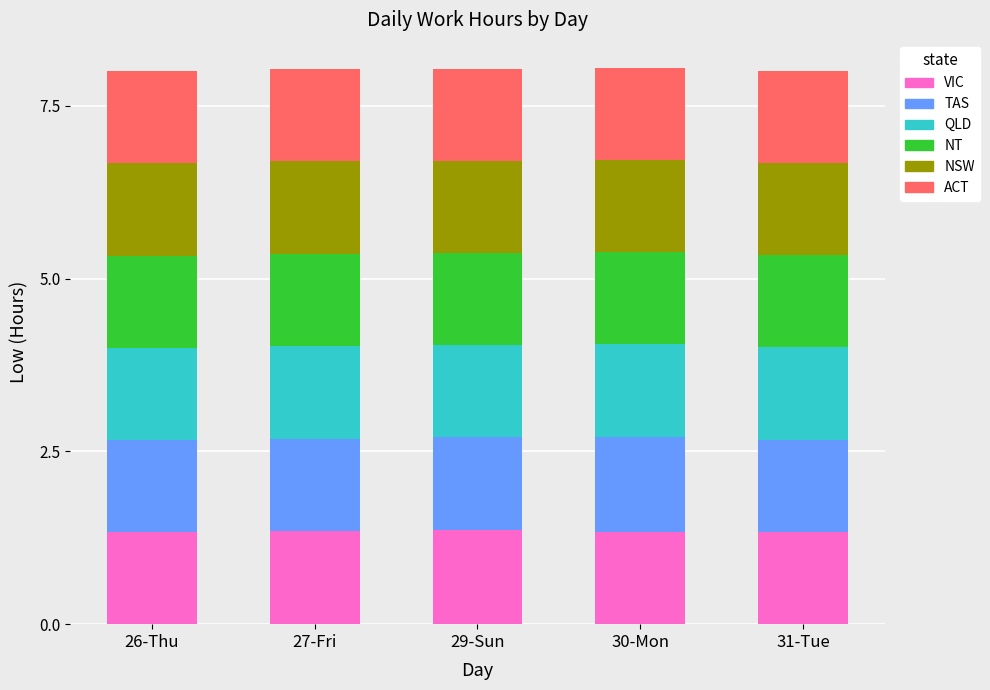

What is the minimum value for VIC?

1.3